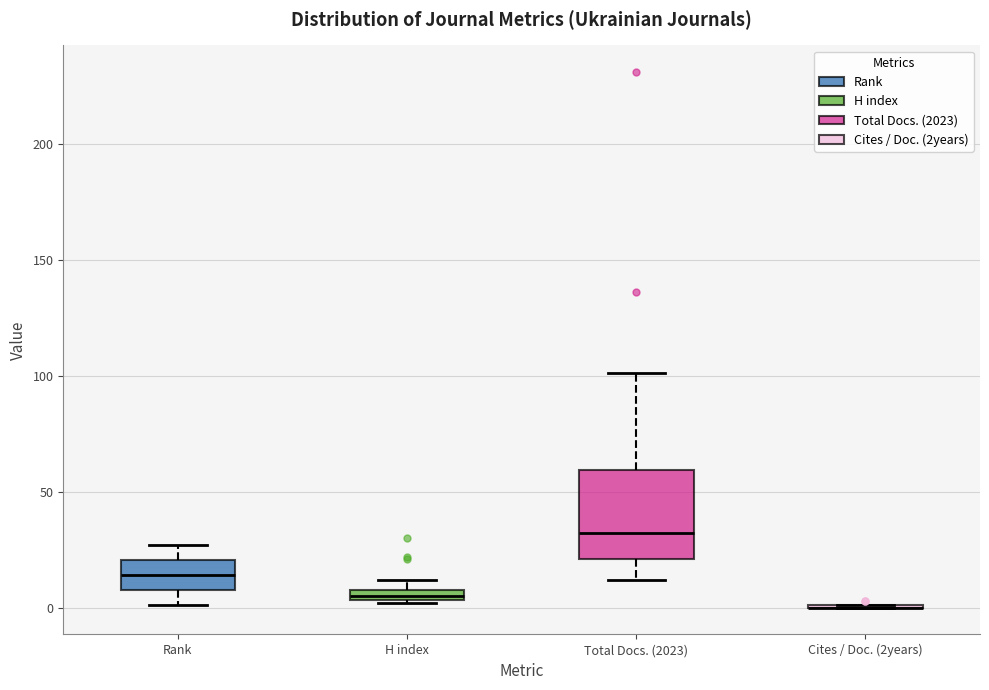

Which box is the tallest, from its lower edge to its upper edge?

Total Docs. (2023)